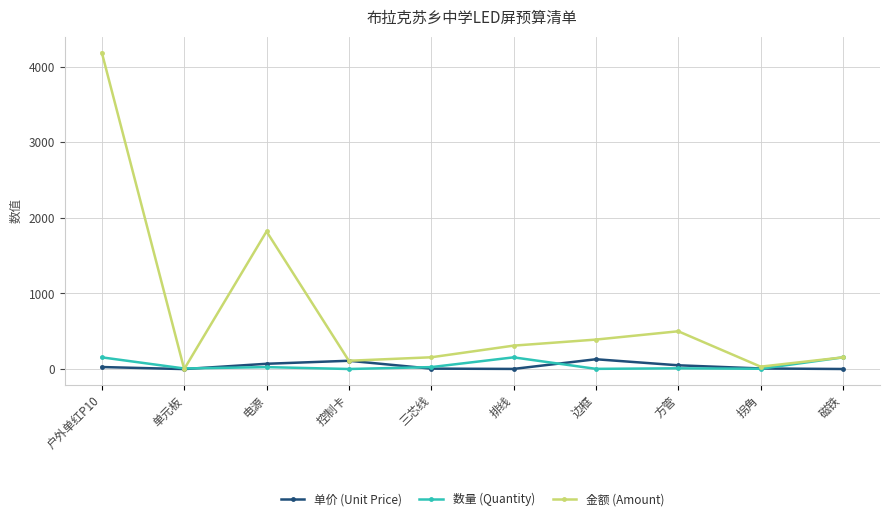

What is the total value across all series at 单元板?

7.9